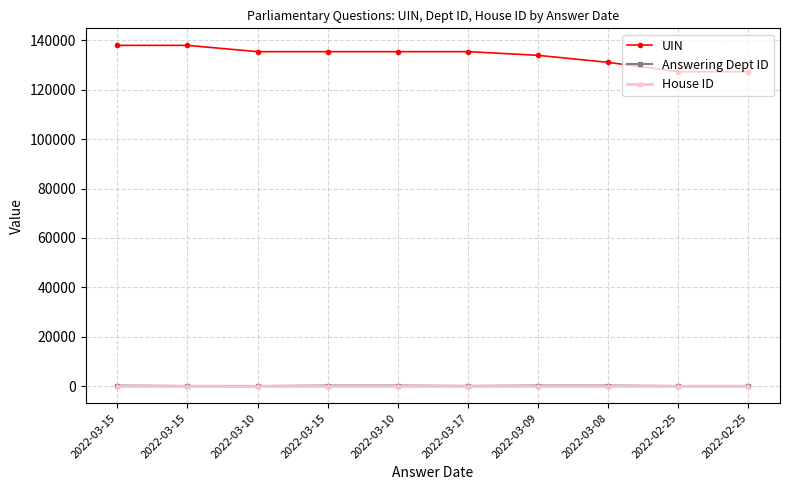

What is the value of the UIN point at the 4th from the left?

137980